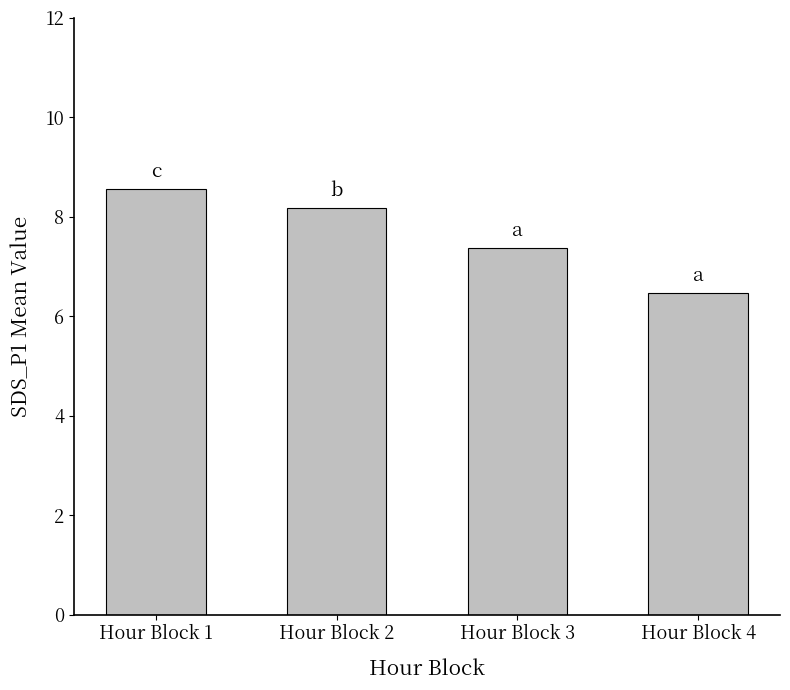

Which has a higher value, Hour Block 4 or Hour Block 1?

Hour Block 1